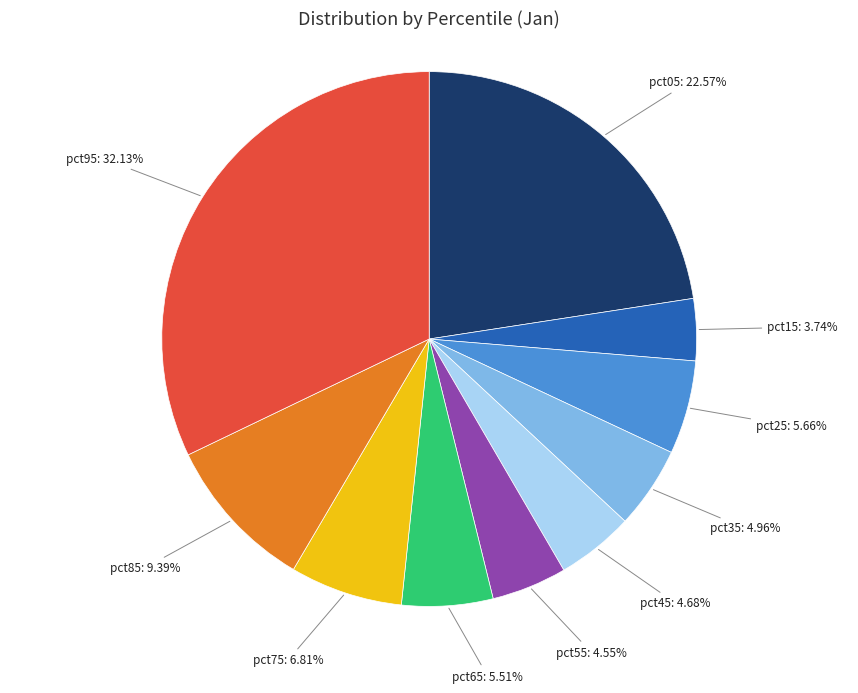

To the nearest percent, what percentage of the pie is pct35?

5%